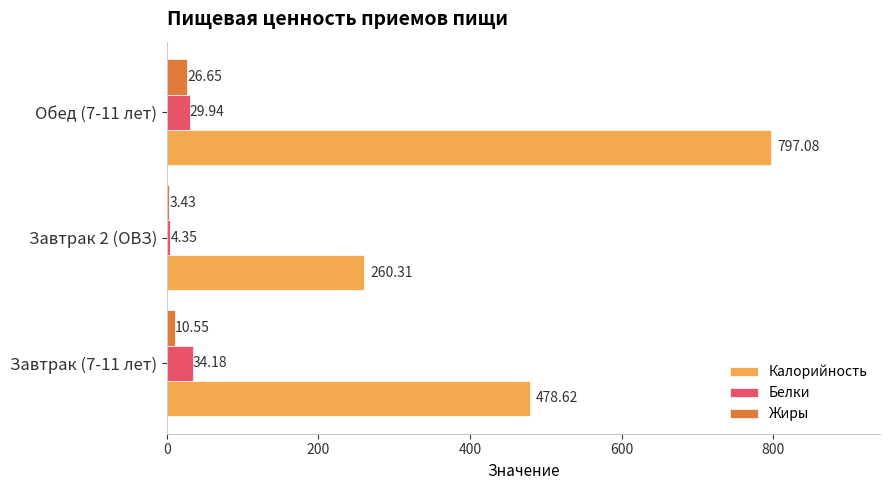

How many data points does each series have?

3